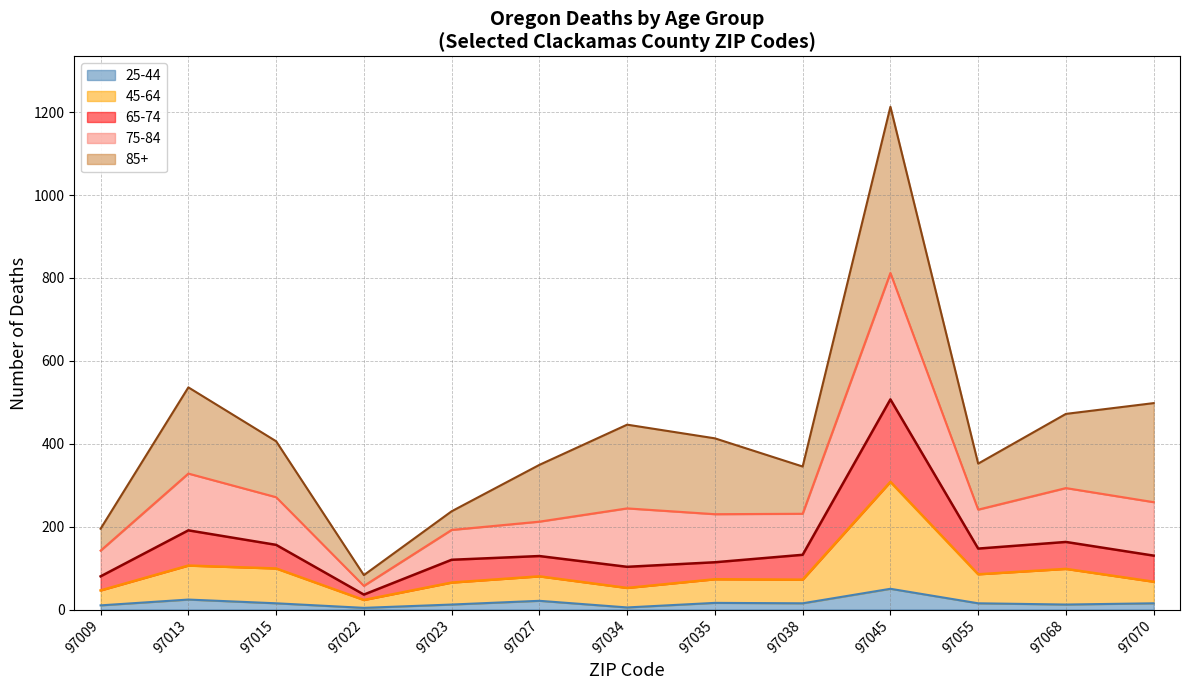

What is the difference between the 65-74 values at 97022 and 97009?

44